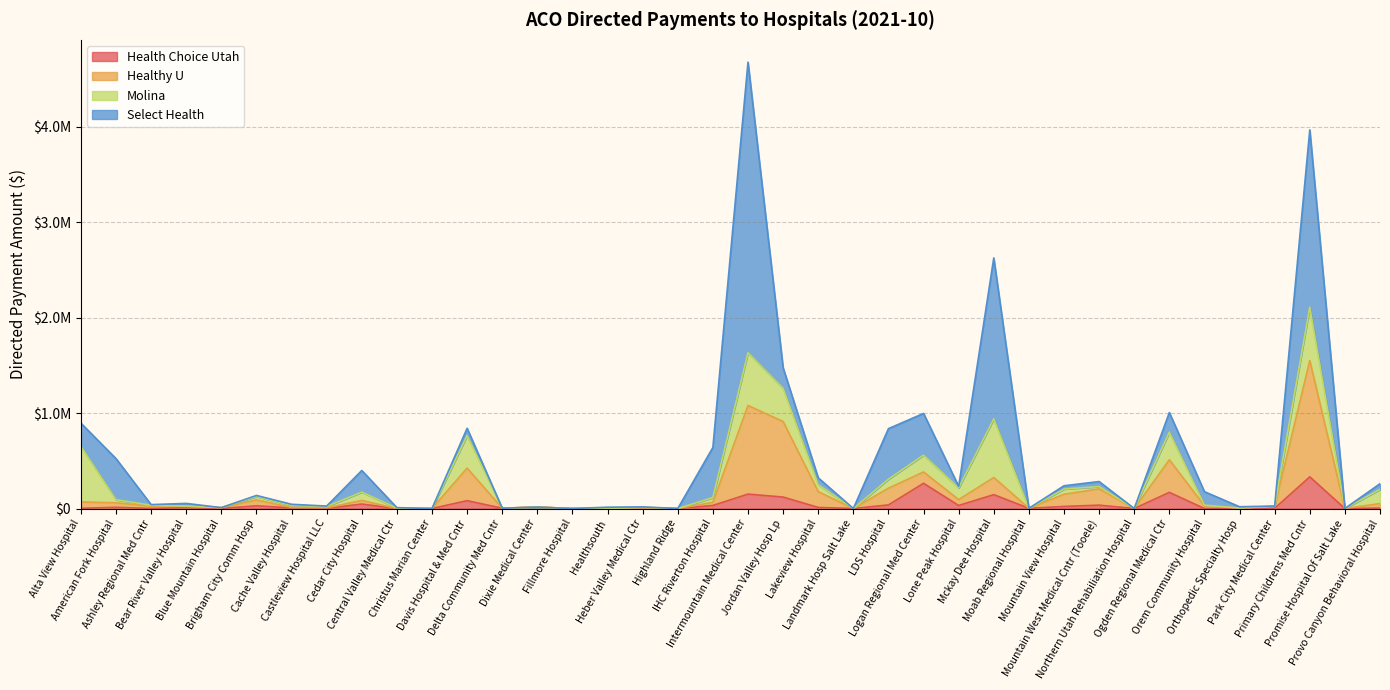

What are all the series names shown in the legend?

Health Choice Utah, Healthy U, Molina, Select Health